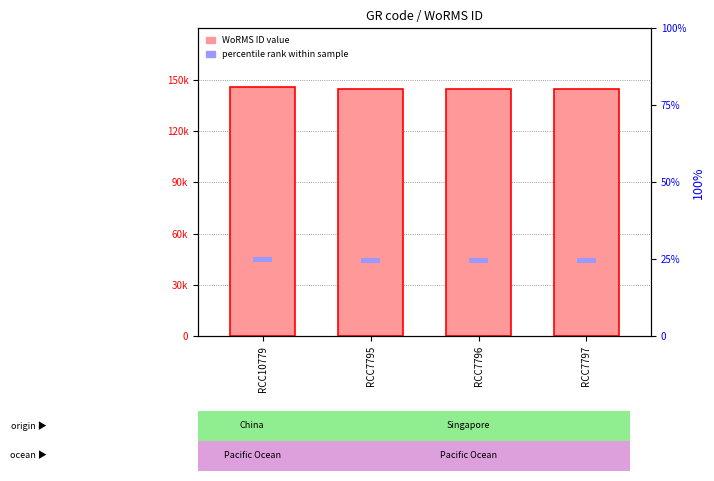

What are all the series names shown in the legend?

WoRMS ID (value), percentile rank within sample